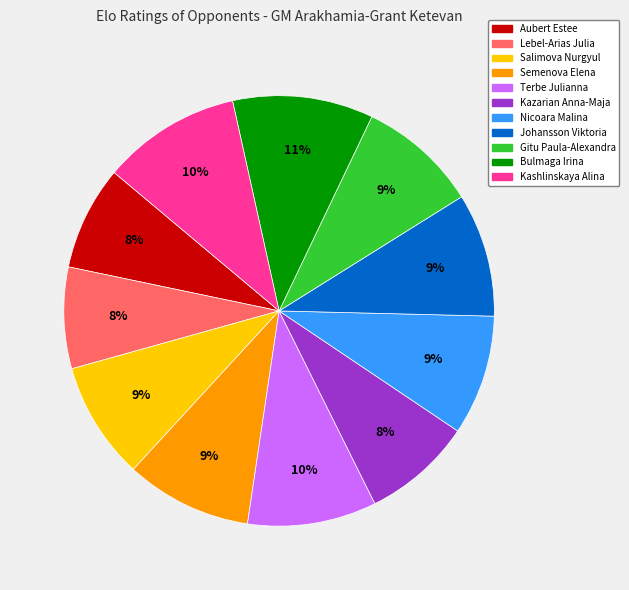

Do Bulmaga Irina and Salimova Nurgyul together represent more than half of the pie?

No